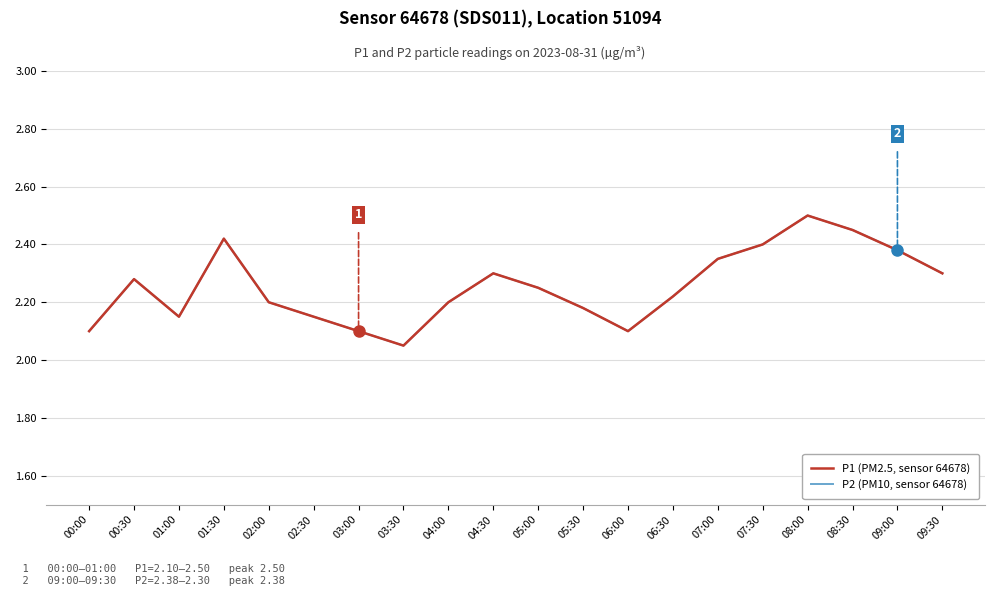

Rank the series by their maximum value, from highest to lowest.

P1 (PM2.5, sensor 64678), P2 (PM10, sensor 64678)